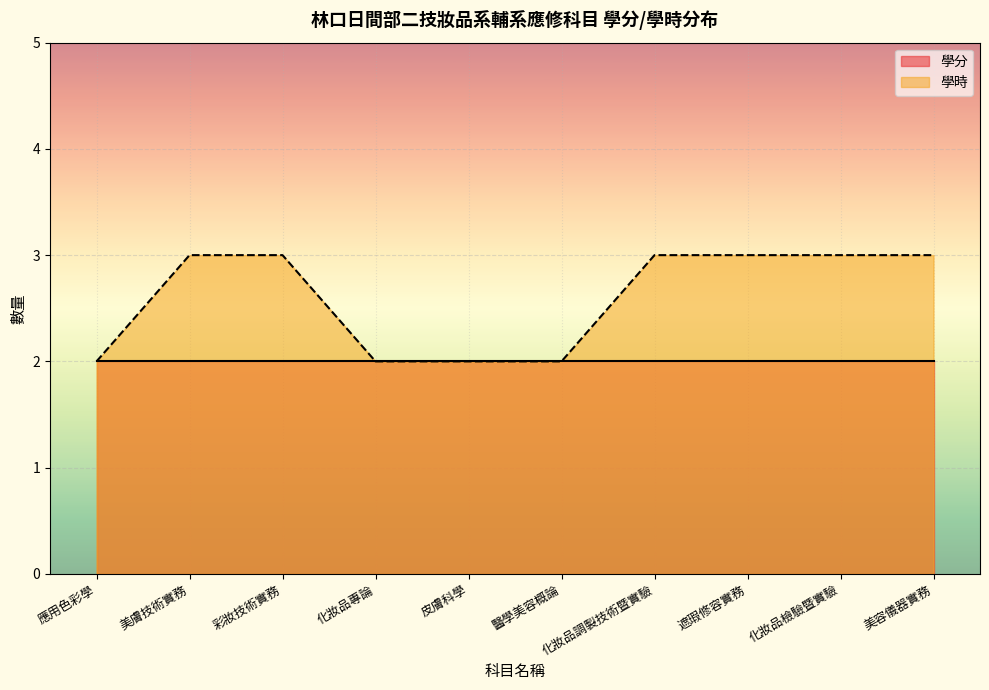

Which has a higher value, 美膚技術實務 or 彩妝技術實務?

美膚技術實務